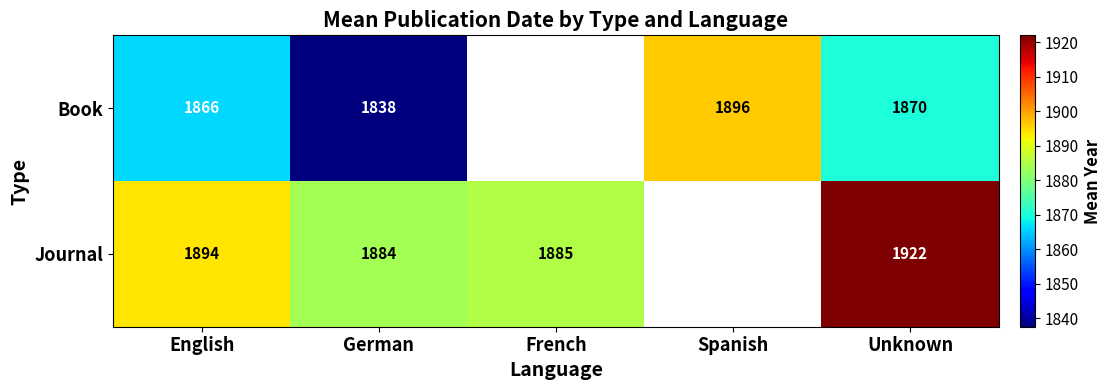

What is the difference between the Journal values at English and French?

9